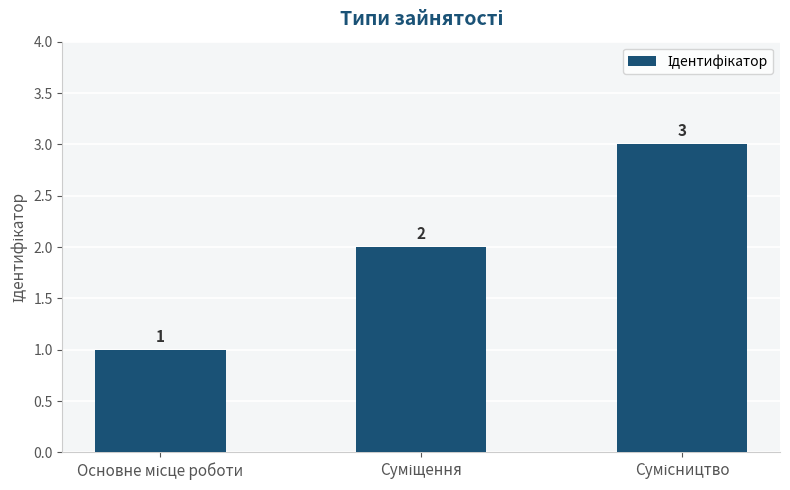

What is the value of the 3rd bar from the left?

3